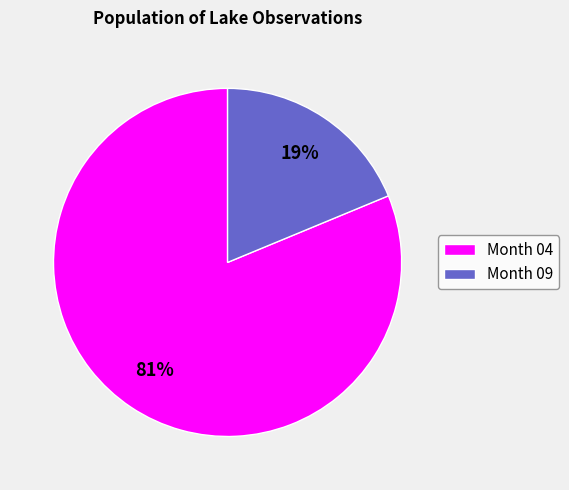

The Month 09 slice represents 19% of the pie. True or false?

True